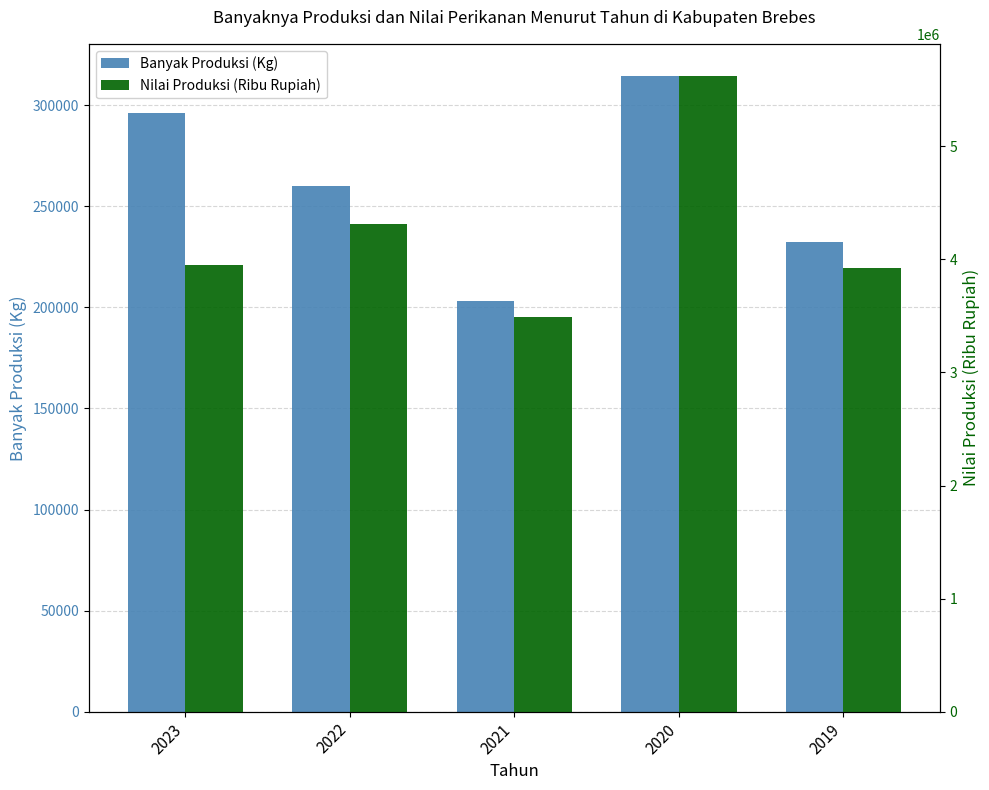

What is the difference between the highest and lowest values at 2021?

3285498